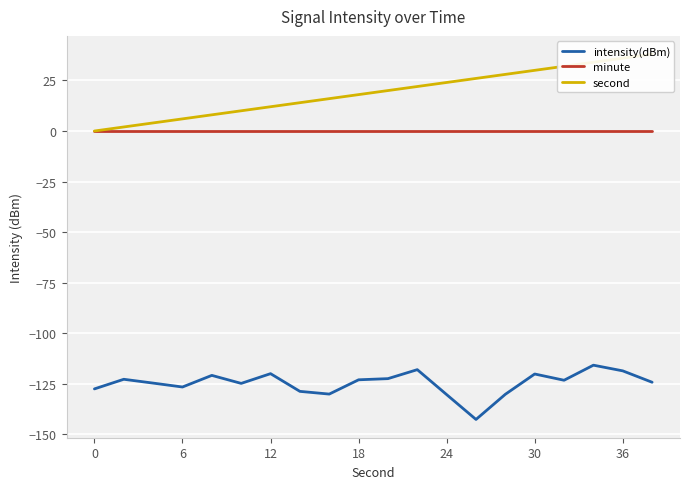

What is the maximum value for intensity(dBm)?

-115.8